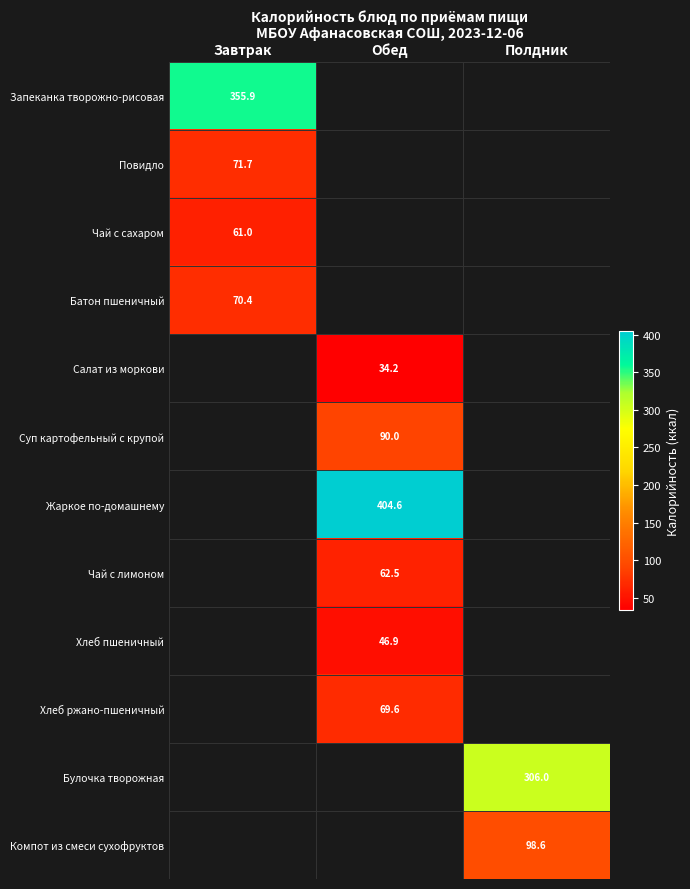

Is it true that Батон пшеничный equals 70.4 at Завтрак?

True